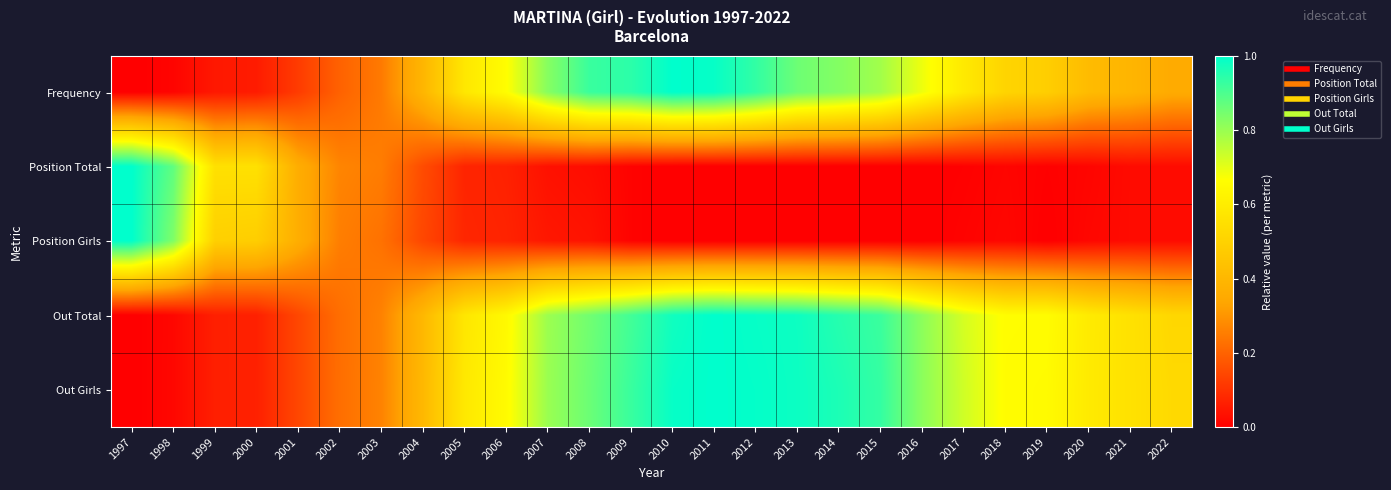

Reading left to right, transcribe all the data shown in this chart.

Frequency: 1997=0.0	1998=0.0	1999=0.0	2000=0.1	2001=0.1	2002=0.2	2003=0.2	2004=0.4	2005=0.6	2006=0.7	2007=0.8	2008=0.9	2009=0.9	2010=1.0	2011=1.0	2012=0.9	2013=0.9	2014=0.8	2015=0.8	2016=0.7	2017=0.6	2018=0.5	2019=0.5	2020=0.4	2021=0.4	2022=0.4
Position Total: 1997=1.0	1998=0.9	1999=0.6	2000=0.6	2001=0.4	2002=0.3	2003=0.3	2004=0.2	2005=0.1	2006=0.1	2007=0.0	2008=0.0	2009=0.0	2010=0.0	2011=0.0	2012=0.0	2013=0.0	2014=0.0	2015=0.0	2016=0.0	2017=0.0	2018=0.0	2019=0.0	2020=0.0	2021=0.0	2022=0.0
Position Girls: 1997=1.0	1998=0.8	1999=0.5	2000=0.5	2001=0.4	2002=0.3	2003=0.2	2004=0.1	2005=0.1	2006=0.1	2007=0.0	2008=0.0	2009=0.0	2010=0.0	2011=0.0	2012=0.0	2013=0.0	2014=0.0	2015=0.0	2016=0.0	2017=0.0	2018=0.0	2019=0.0	2020=0.0	2021=0.0	2022=0.0
Out Total: 1997=0.0	1998=0.0	1999=0.1	2000=0.1	2001=0.1	2002=0.2	2003=0.3	2004=0.4	2005=0.6	2006=0.6	2007=0.8	2008=0.9	2009=0.9	2010=1.0	2011=1.0	2012=1.0	2013=1.0	2014=0.9	2015=0.9	2016=0.8	2017=0.7	2018=0.7	2019=0.7	2020=0.6	2021=0.6	2022=0.5
Out Girls: 1997=0.0	1998=0.0	1999=0.1	2000=0.1	2001=0.1	2002=0.2	2003=0.3	2004=0.4	2005=0.6	2006=0.7	2007=0.8	2008=0.9	2009=0.9	2010=1.0	2011=1.0	2012=1.0	2013=1.0	2014=1.0	2015=0.9	2016=0.8	2017=0.7	2018=0.7	2019=0.7	2020=0.6	2021=0.6	2022=0.5